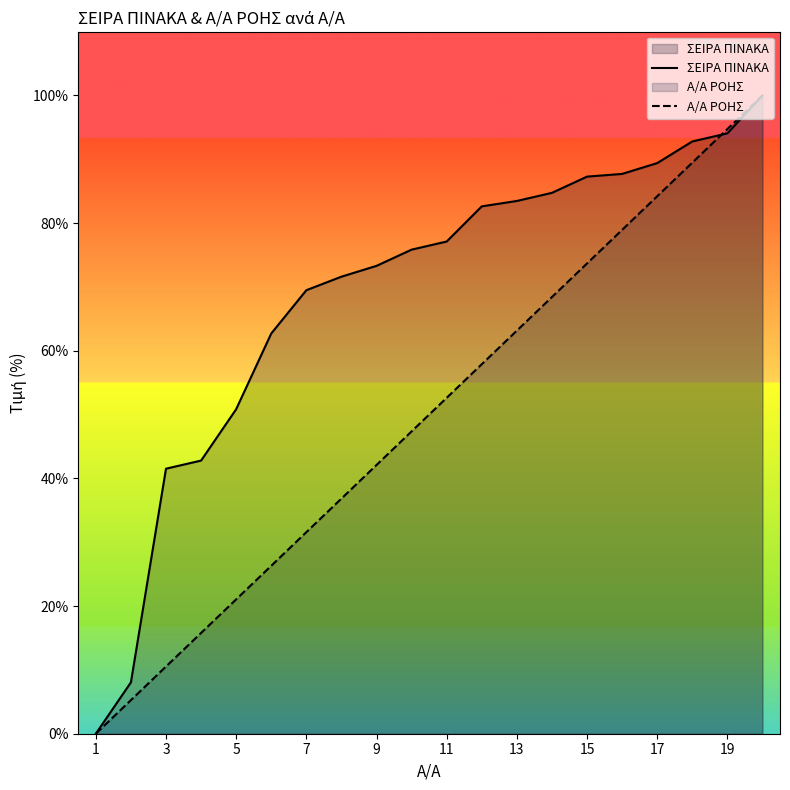

What is the spread (max minus min) of values at 3?

31.0